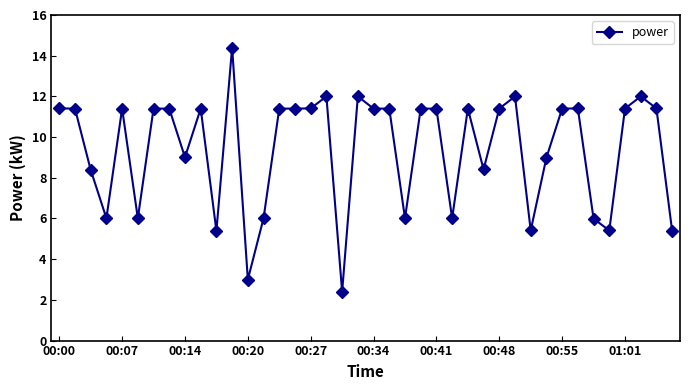

What is the difference between the second highest and second lowest values?

9.0